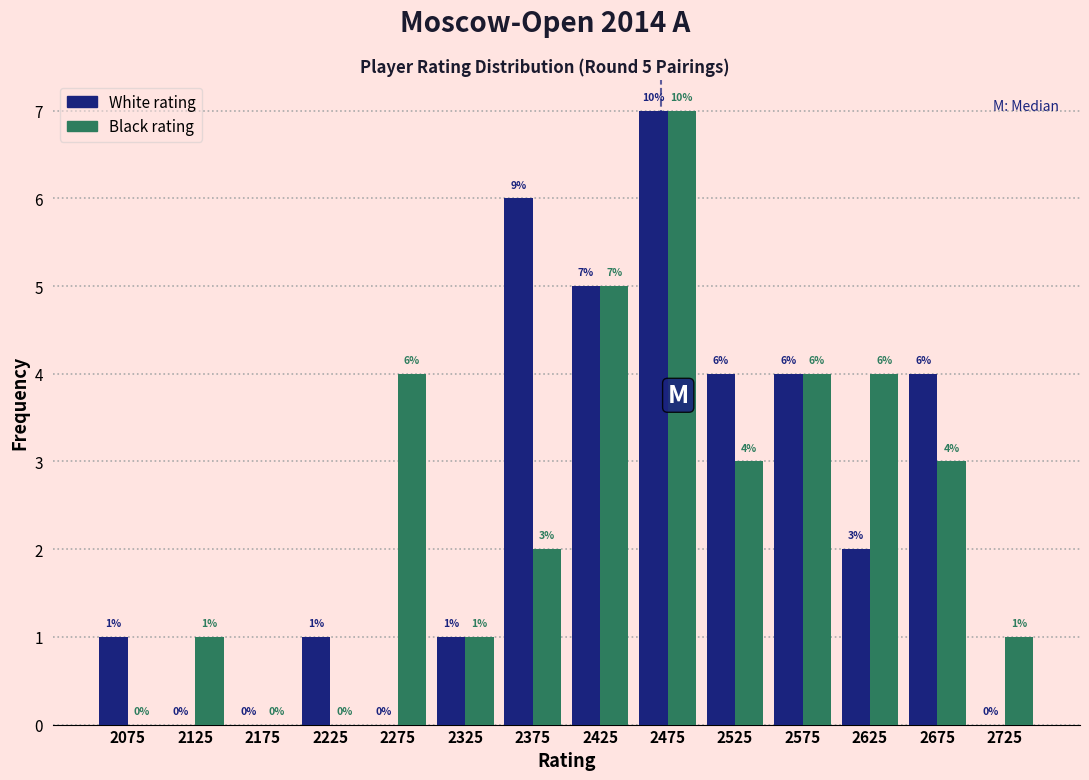

In the Black rating series, which range on the x-axis has the tallest bar?

2450 to 2500